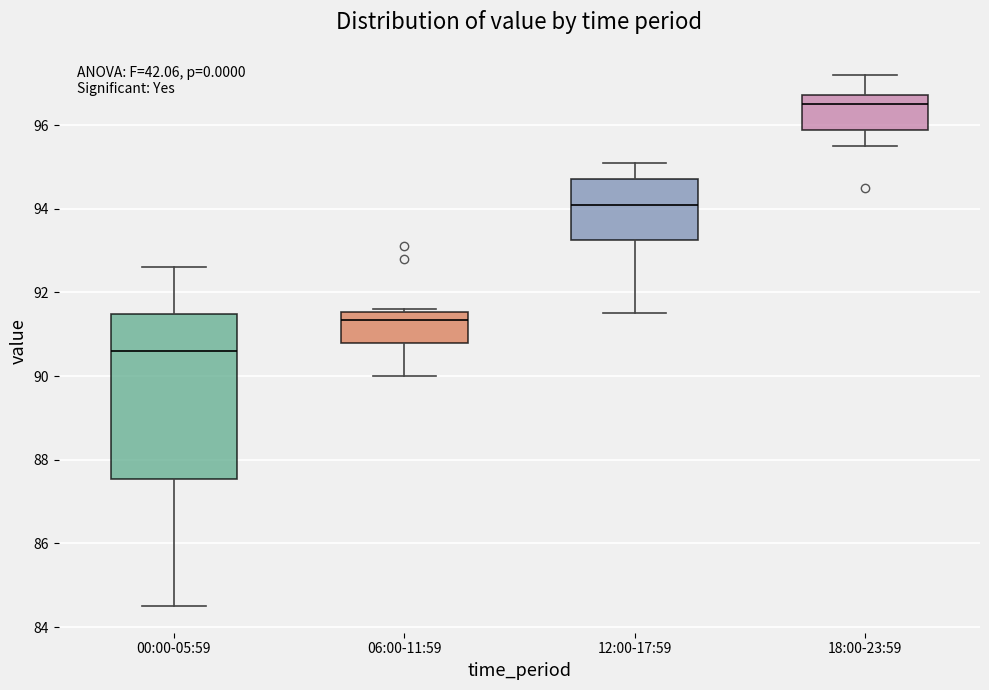

Reading left to right, read every box against the y-axis: the position of its median line, the range the box covers, and the ends of its whiskers. The values are not printed on the chart, so give them approximately, as read against the axis.

00:00-05:59: median 90.6, box 87.6 to 91.4, whiskers 84.6 to 92.6
06:00-11:59: median 91.4, box 90.8 to 91.6, whiskers 90.0 to 91.6 (just above the box's upper edge)
12:00-17:59: median 94.2, box 93.2 to 94.8, whiskers 91.6 to 95.2
18:00-23:59: median 96.6, box 95.8 to 96.8, whiskers 95.6 to 97.2